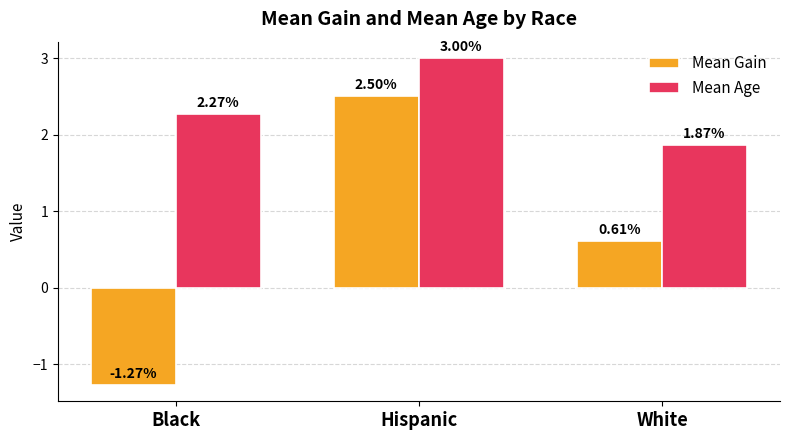

What are all the series names shown in the legend?

Mean Gain, Mean Age